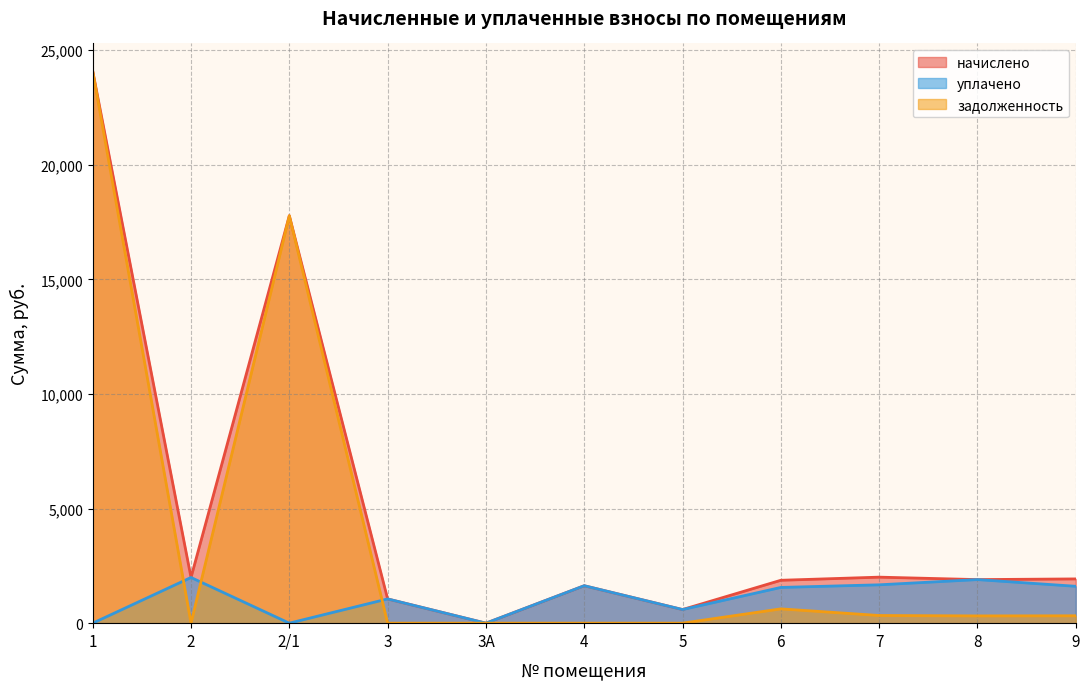

At how many categories does at least one series exceed 4681?

2